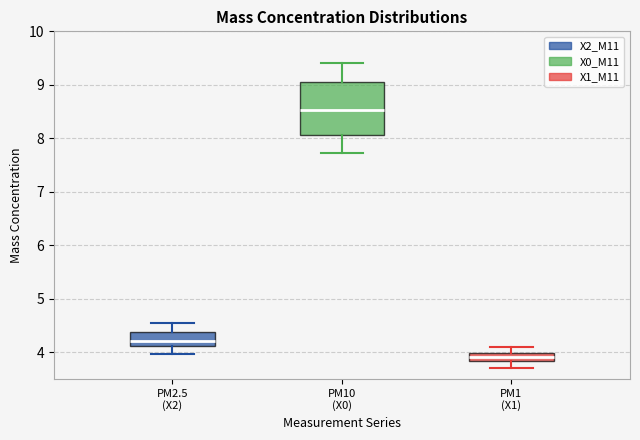

Comparing the boxes themselves (not the whiskers), which one is the tallest?

PM10 (X0)